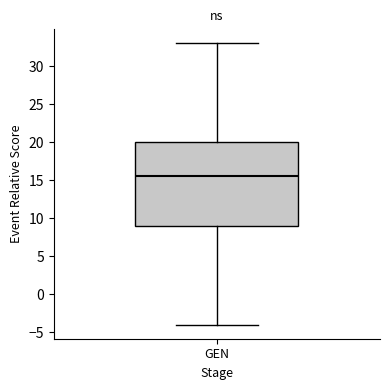

Transcribe this box plot: give where the median line is, the range the box spans, and where the two whiskers end, as read against the y-axis. The values are not printed on the chart, so give them approximately, as read against the axis.

median 15.5, box 9.0 to 20.0, whiskers -4.0 to 33.0